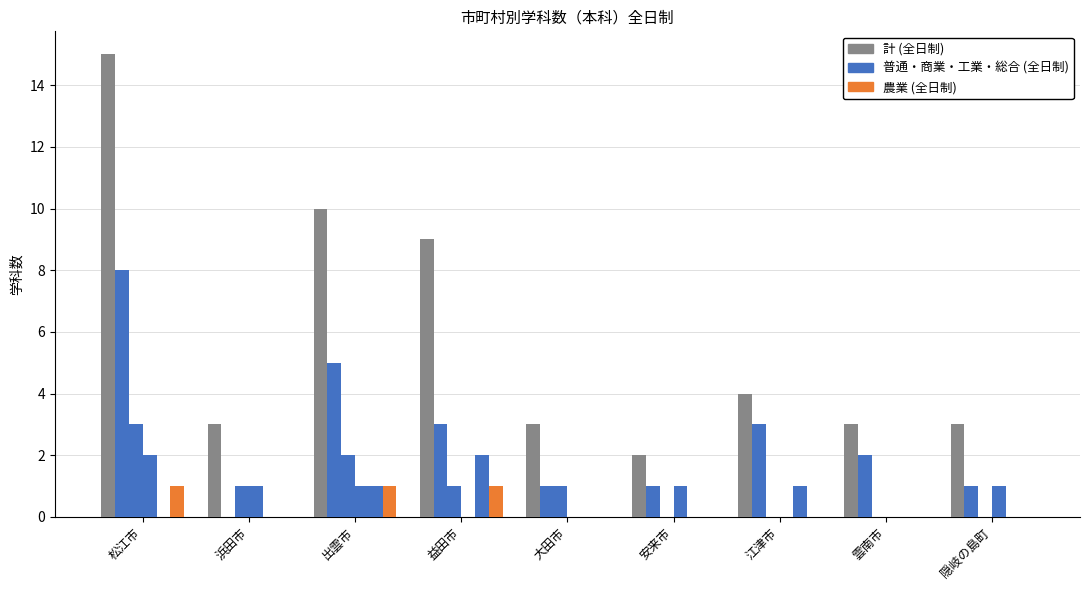

Which category has the highest value across all series?

松江市